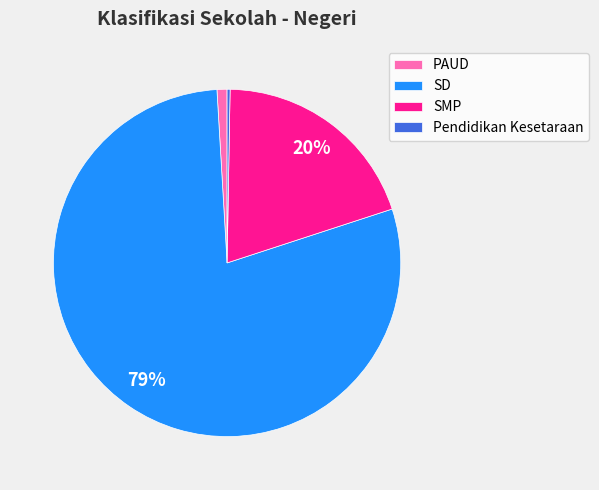

The SD slice represents 91% of the pie. True or false?

False